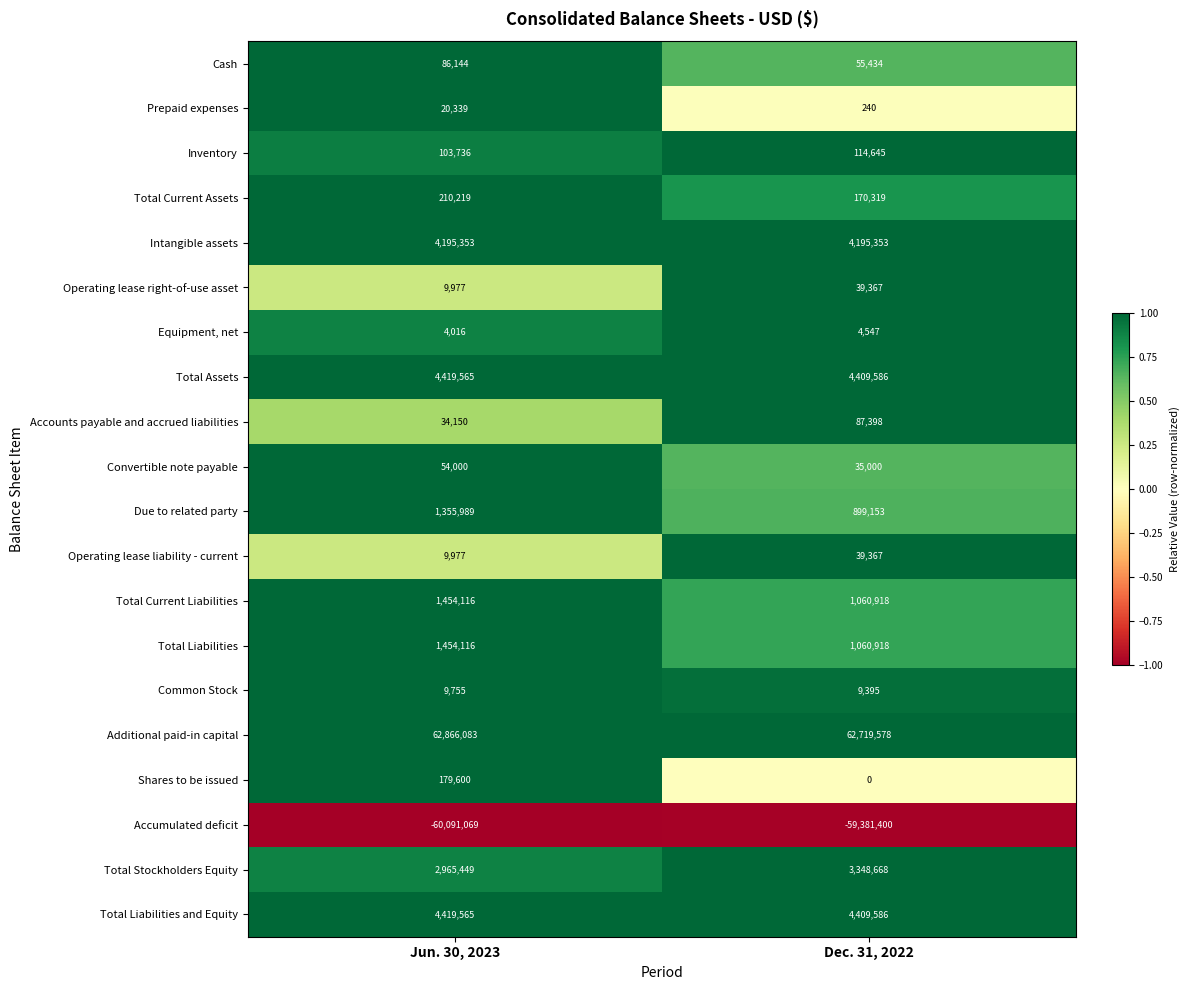

Which series has the largest total across all categories?

Additional paid-in capital